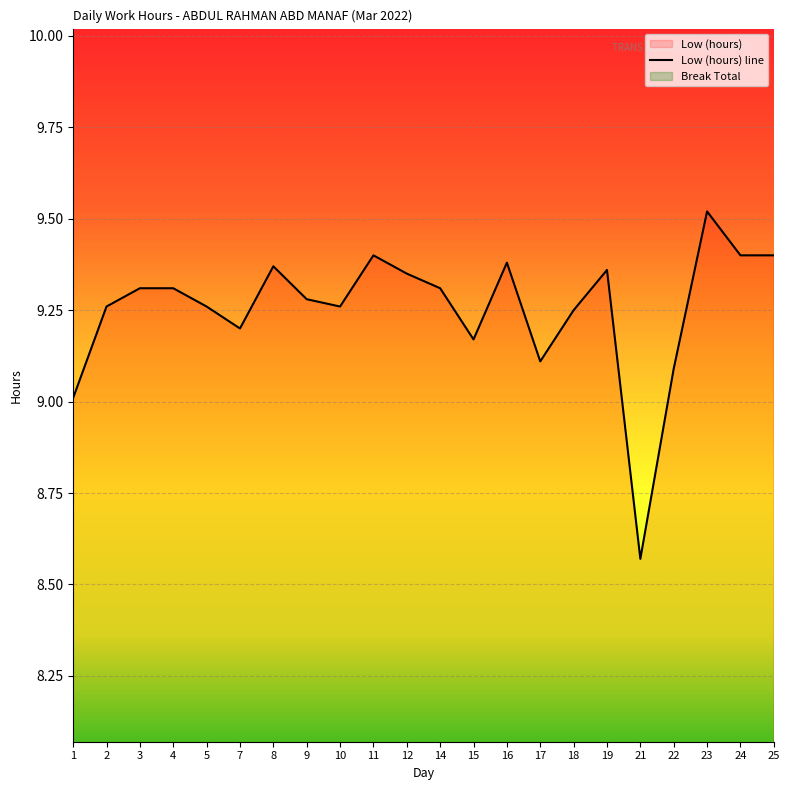

True or false: the data shows 9.4 at 16.

True